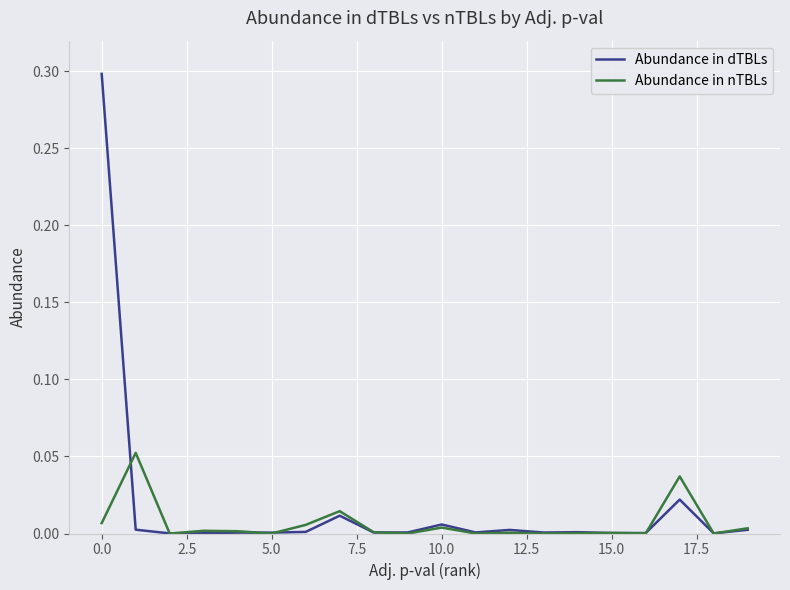

Which series has the largest range (max minus min)?

Abundance in dTBLs